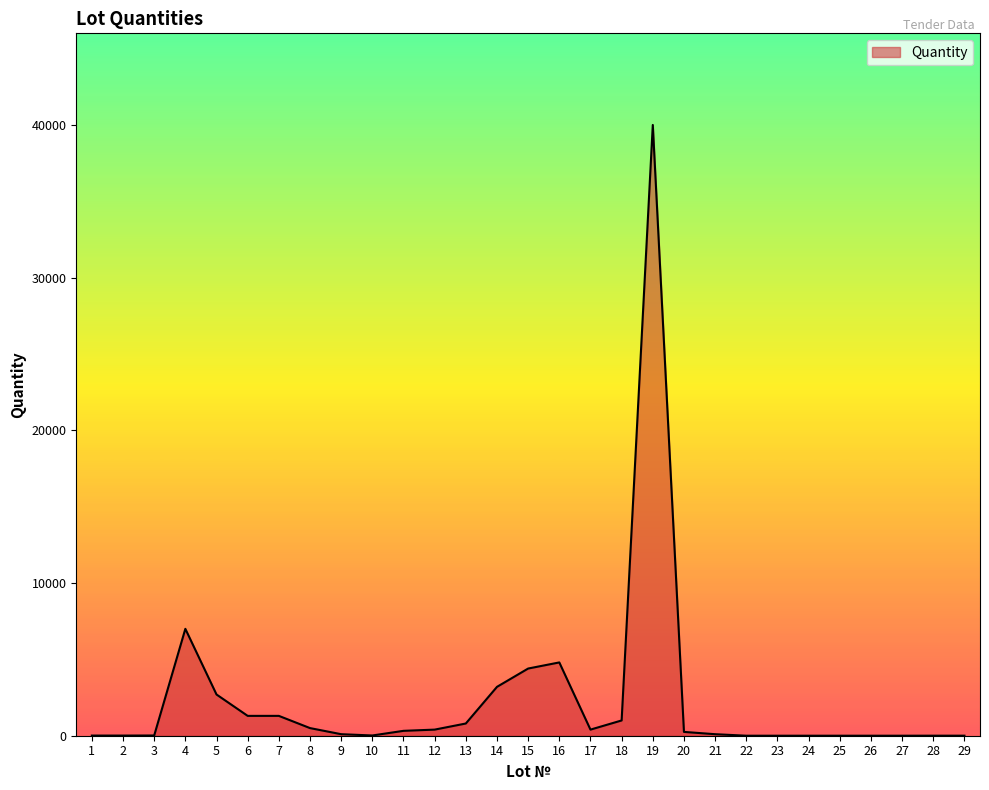

What is the change in value from 5 to 23?

-2699